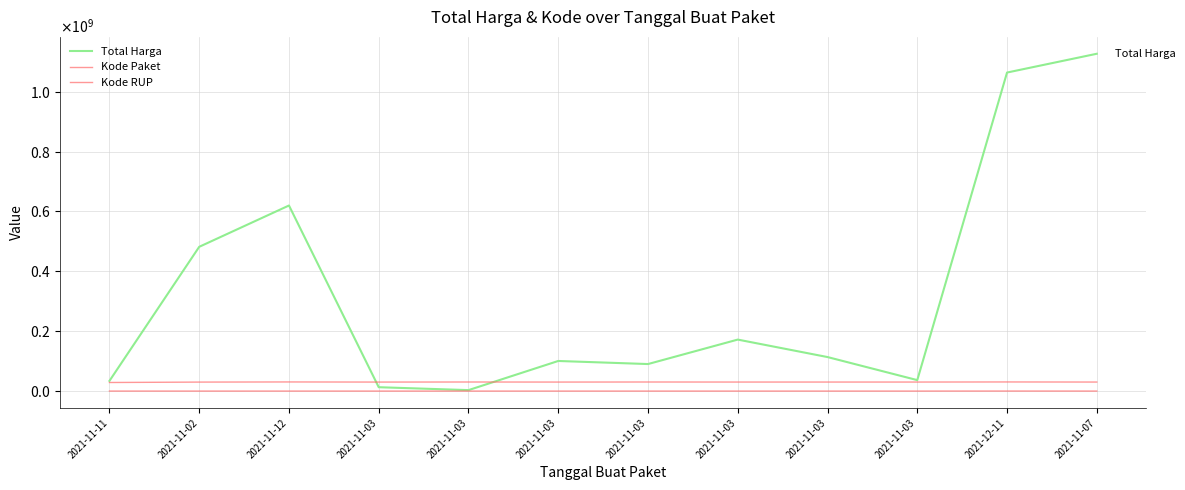

What is the total value across all series at 2021-11-03?

42987179